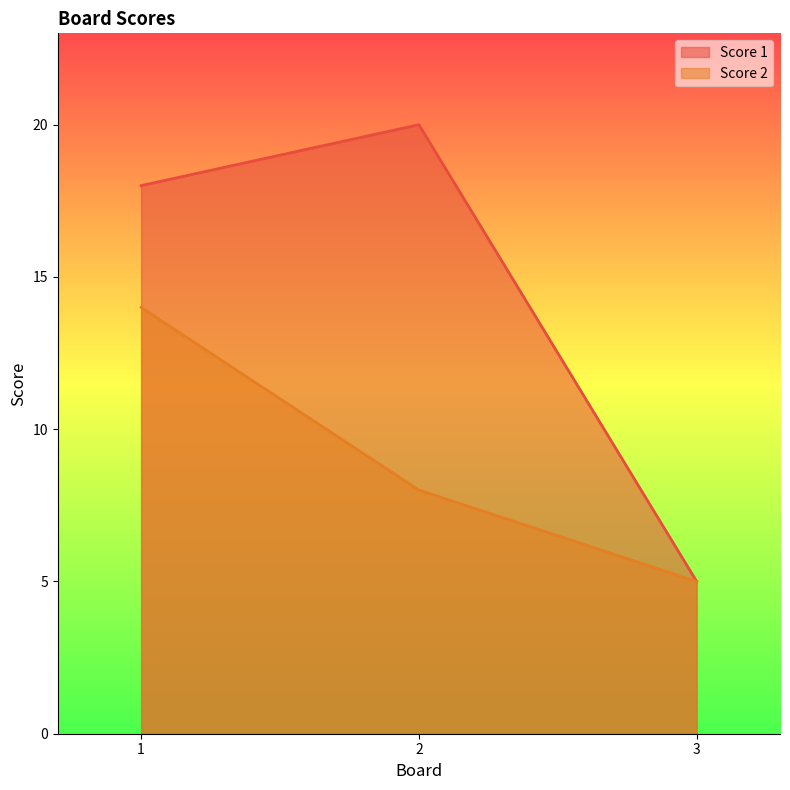

Which series has the largest total across all categories?

Score 1